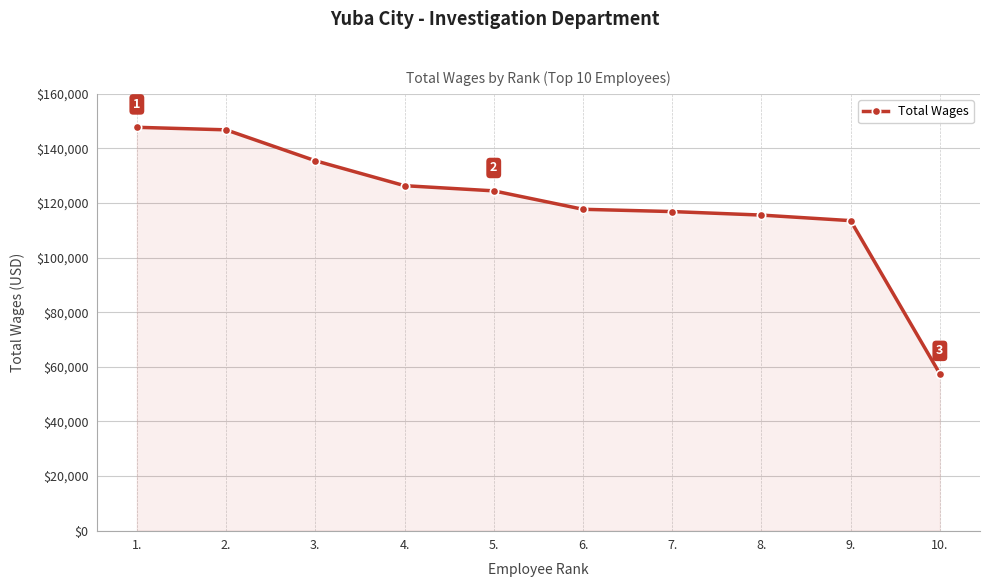

What is the value of the 4th point from the left?

126361